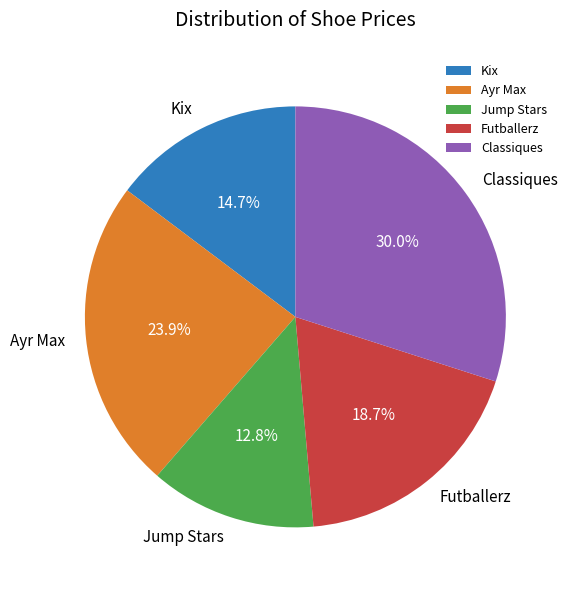

Rank the categories by value from lowest to highest.

Jump Stars, Kix, Futballerz, Ayr Max, Classiques